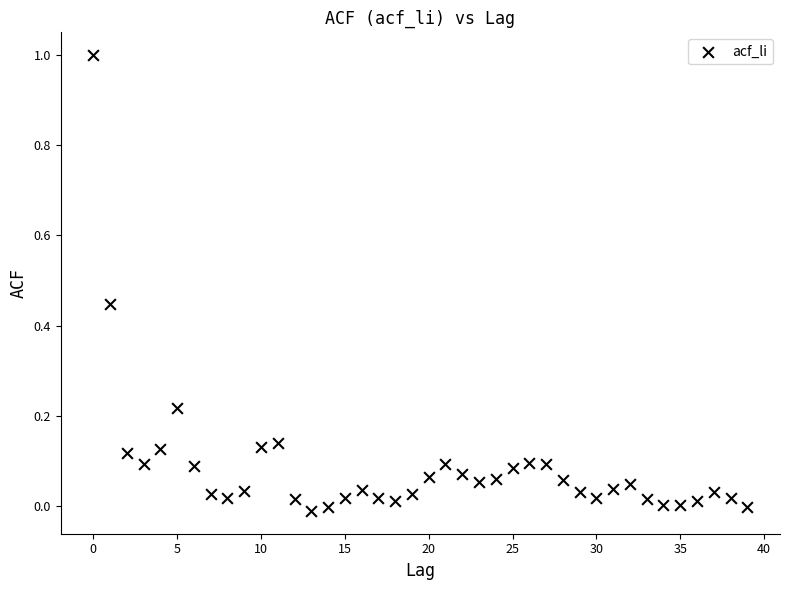

What is the range of Y values (max minus min)?

1.0